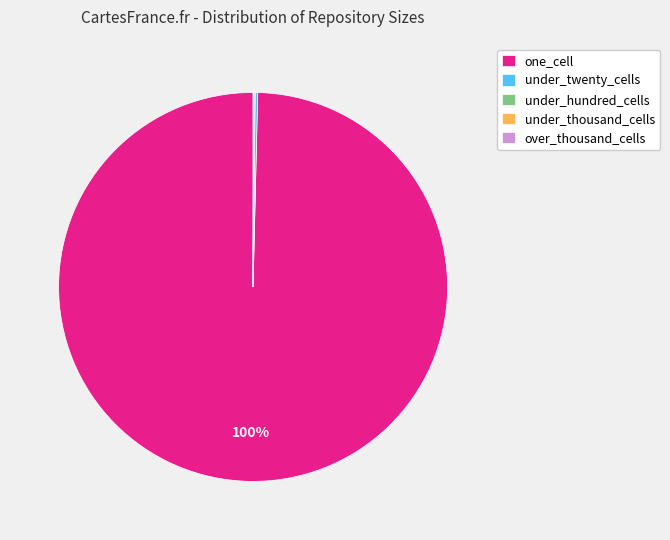

Which category accounts for the majority?

one_cell